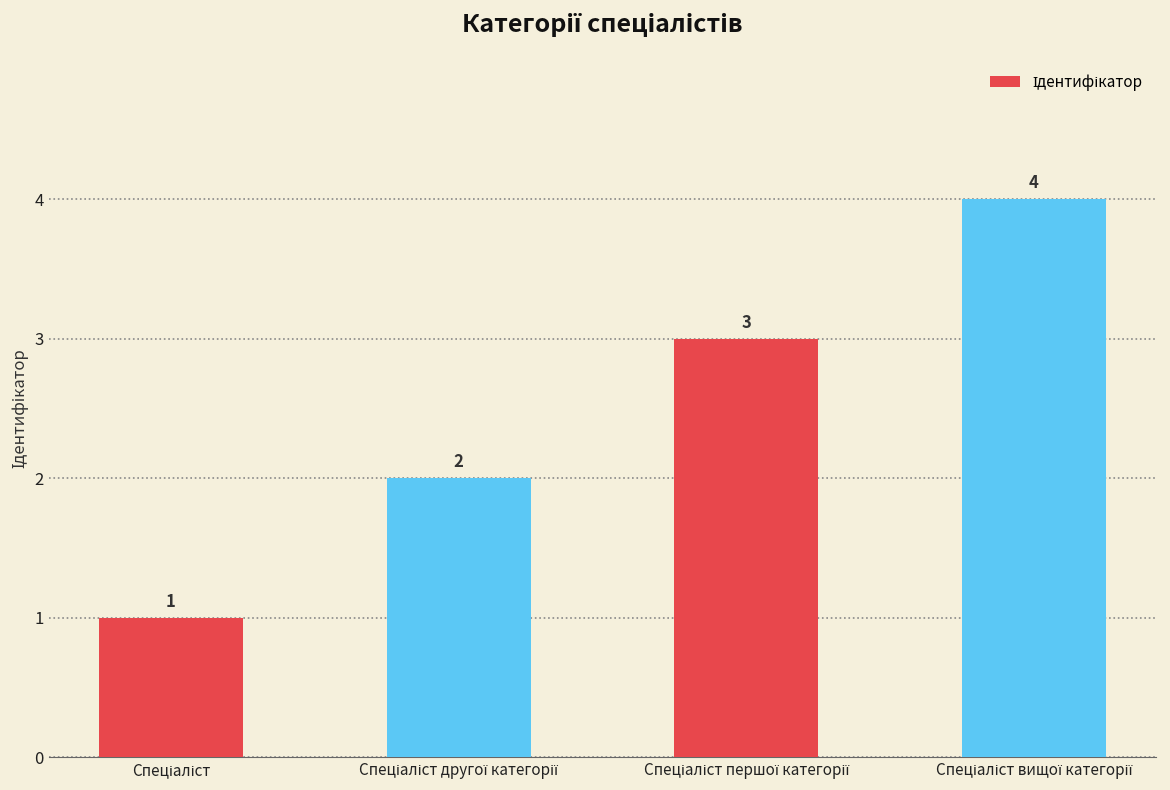

Count the values in the range 2 to 4.

3